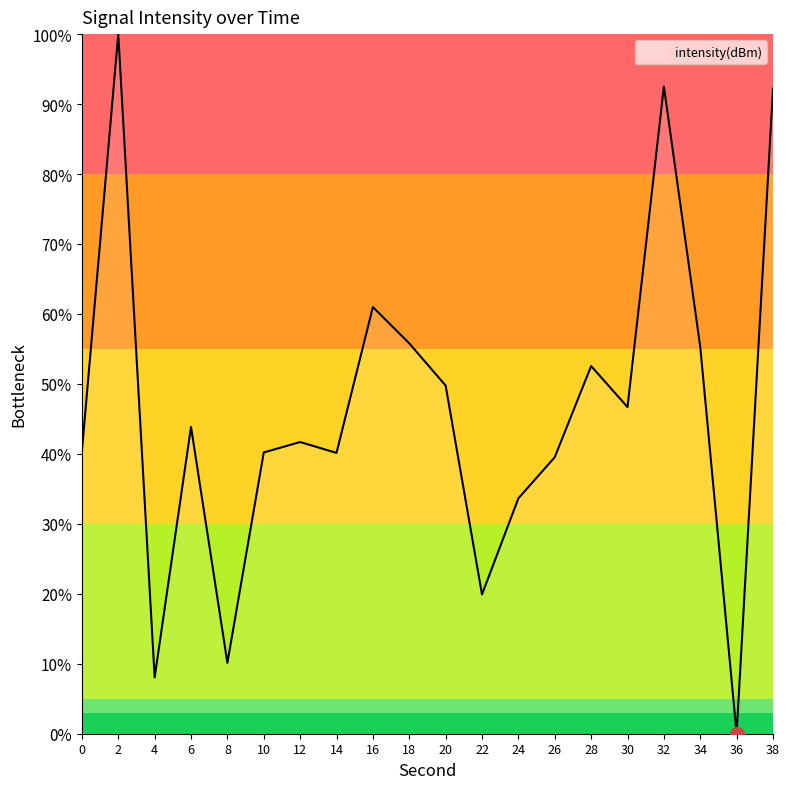

True or false: there are more than 1 points higher than both neighbors.

True